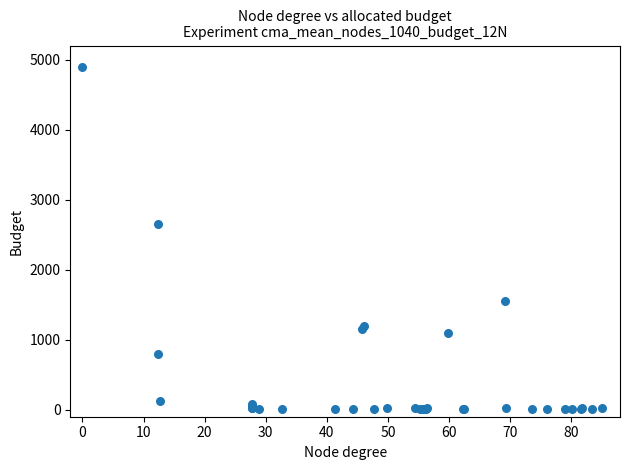

What Y value in the scatter plot is closest to 2452?

2650